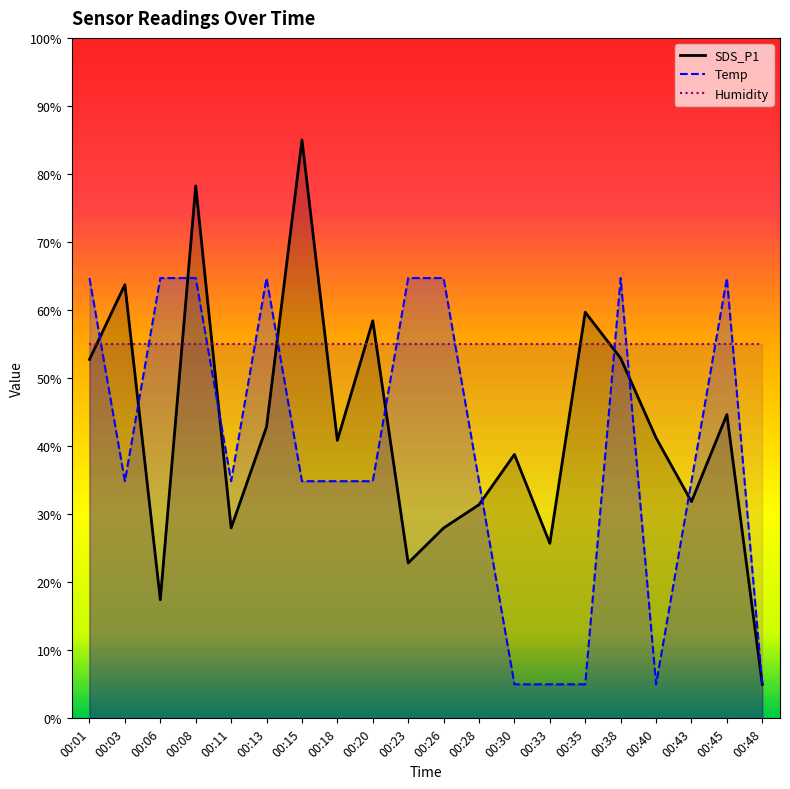

What is the difference between the highest and lowest values at 00:18?

6.0